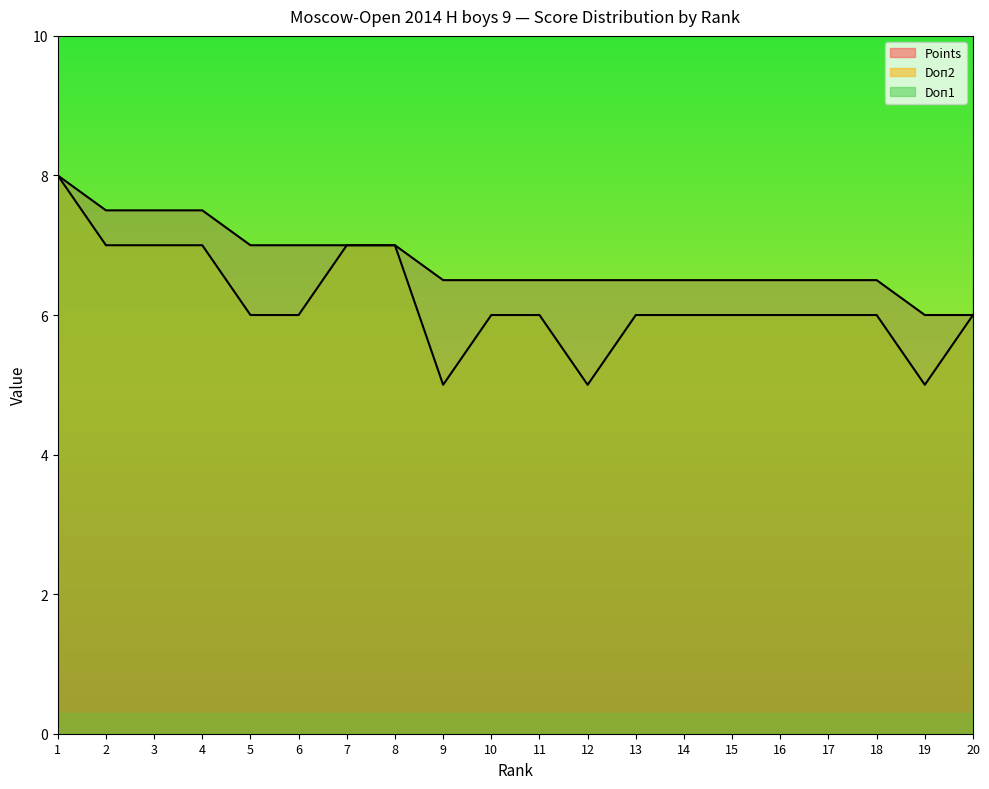

At which category is the sum across all series the highest?

1